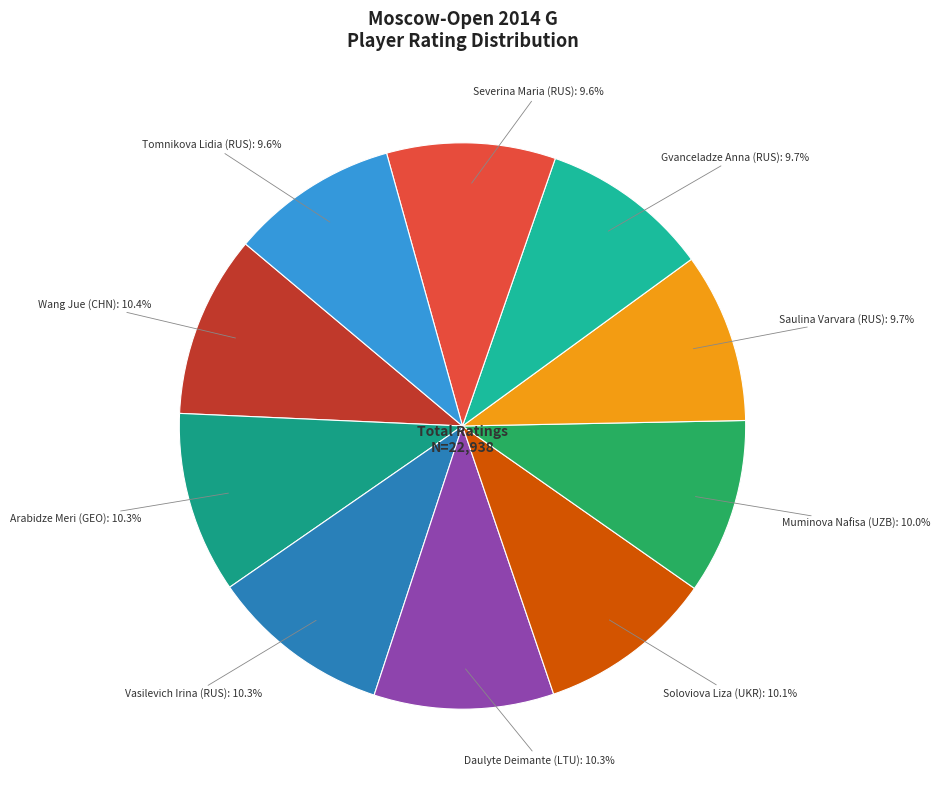

To the nearest percent, what portion does Gvanceladze Anna (RUS) represent?

10%